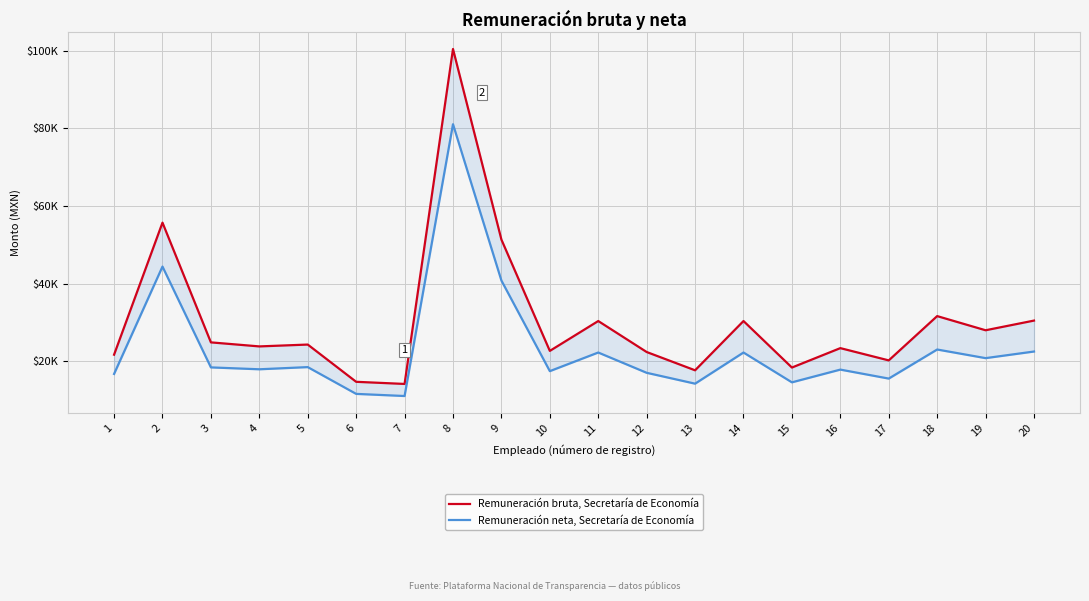

List the labels in order of Remuneración bruta, Secretaría de Economía value, smallest first.

7, 6, 13, 15, 17, 1, 12, 10, 16, 4, 5, 3, 19, 11, 14, 20, 18, 9, 2, 8